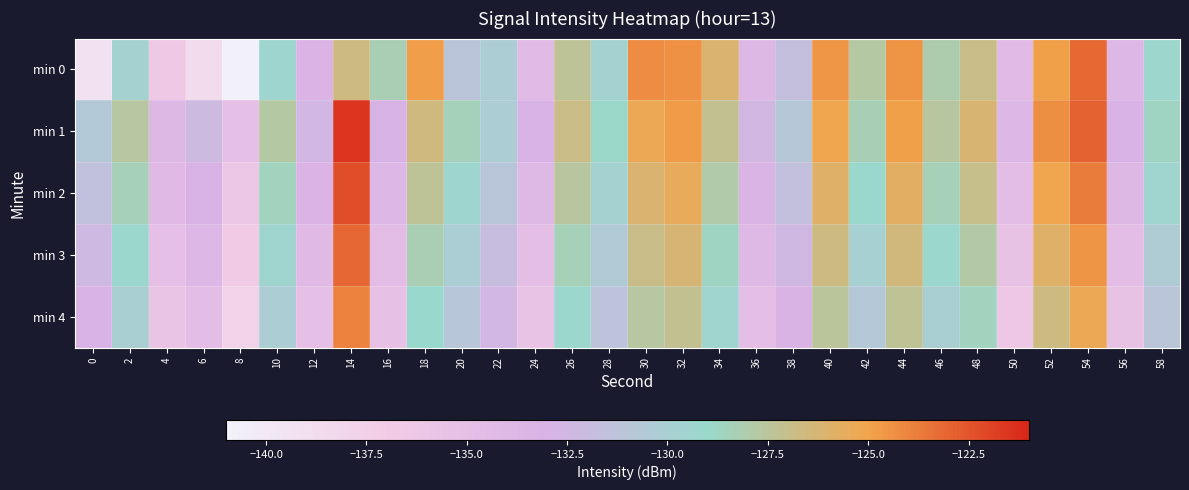

What is the total value across all series at 48?

-636.5